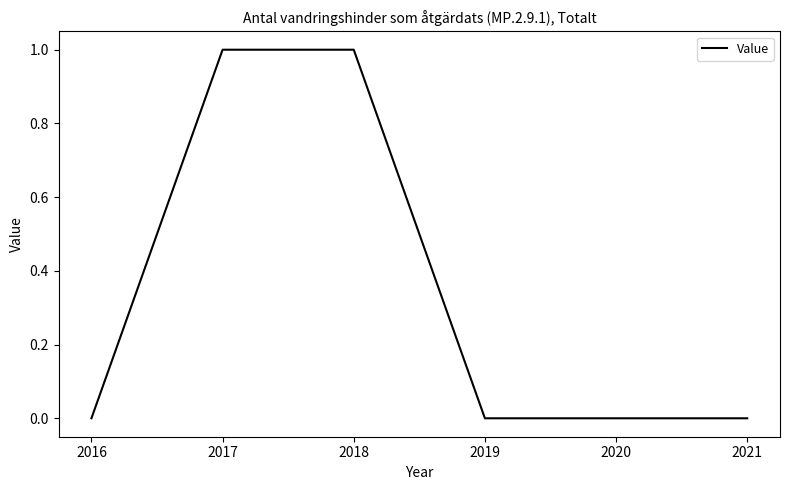

True or false: there are more than 2 points higher than both neighbors.

False